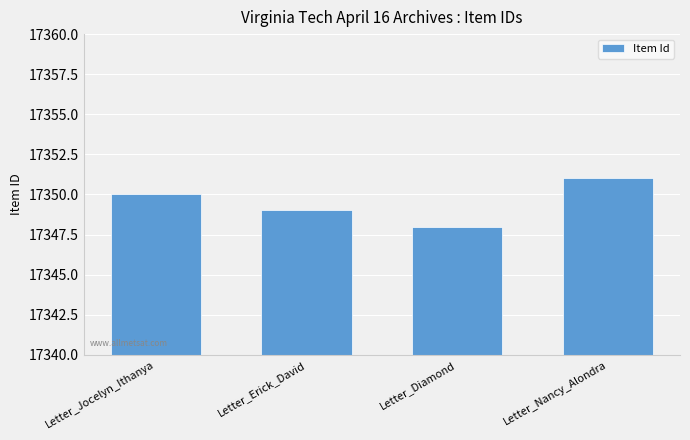

What is the difference between the second highest and minimum values?

2